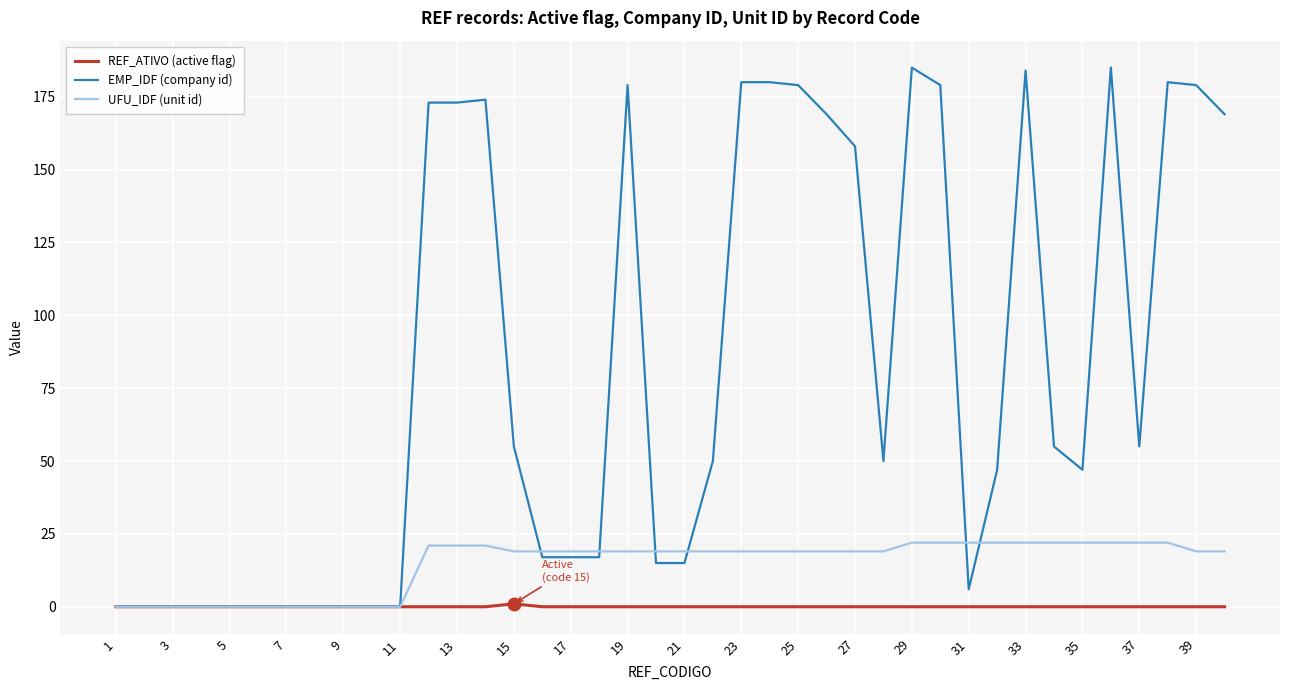

List the series in order of their peak value, lowest first.

REF_ATIVO (active flag), UFU_IDF (unit id), EMP_IDF (company id)